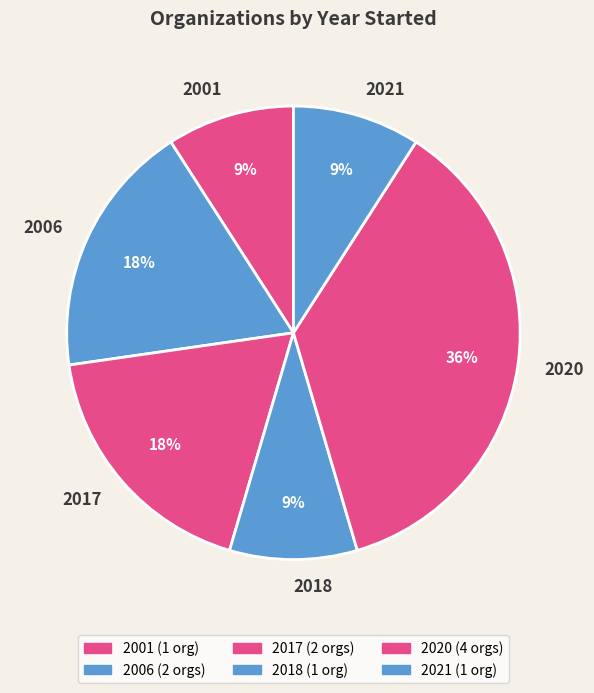

Does 2017 account for over 50% of the chart?

No